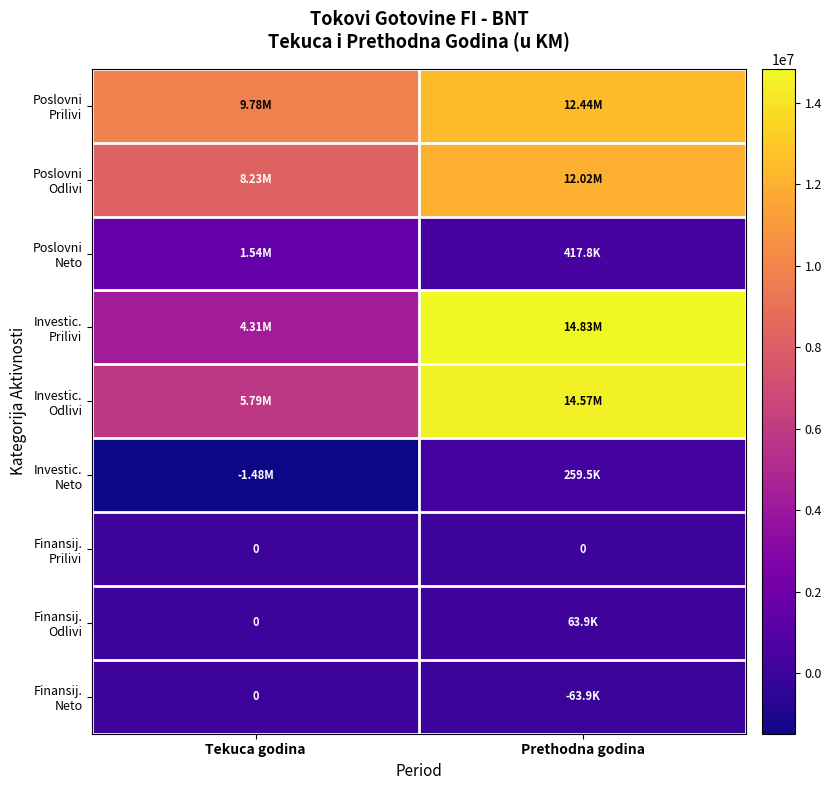

At how many categories does at least one series exceed 9117992?

2